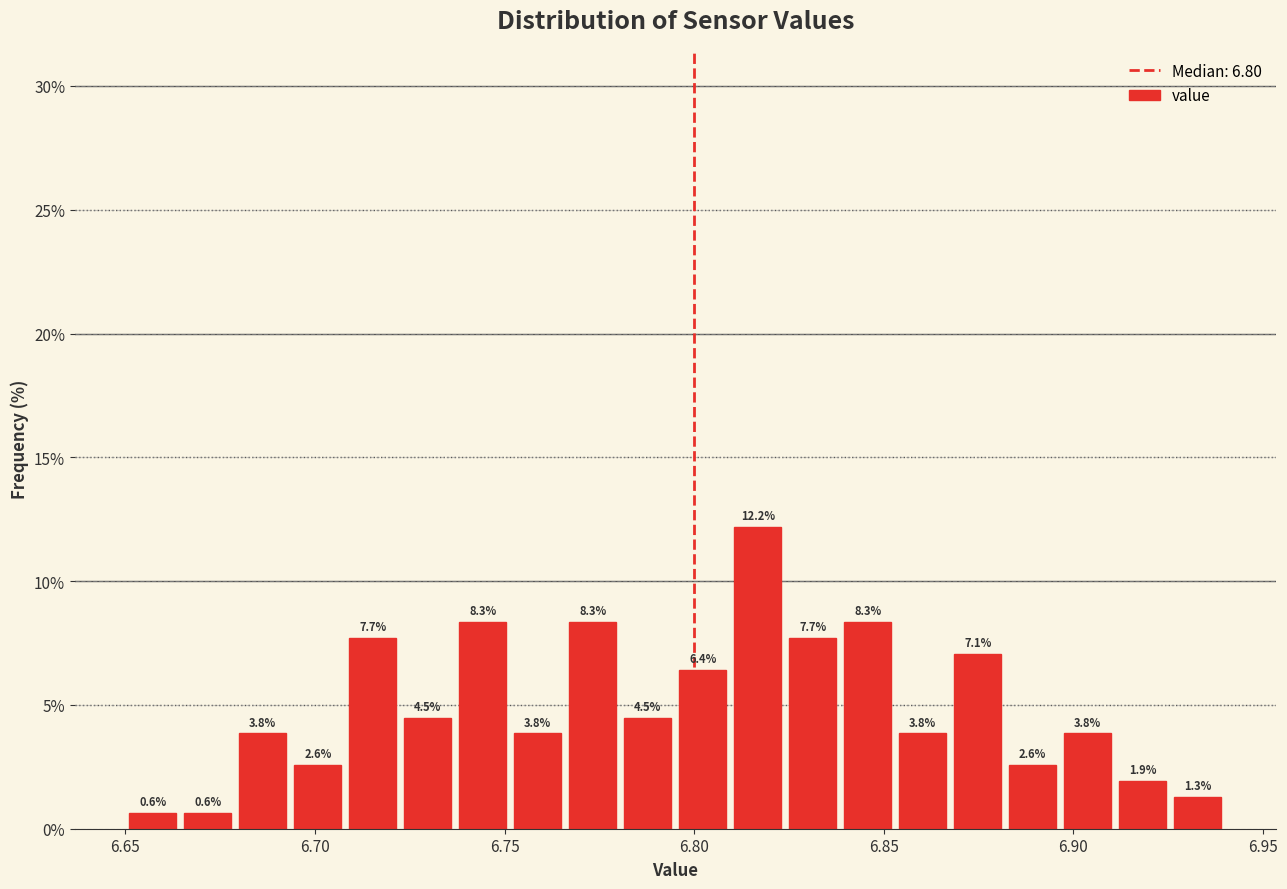

Around what value on the x-axis is the tallest bar? Give the approximate position of its centre, as read against the axis.

6.815